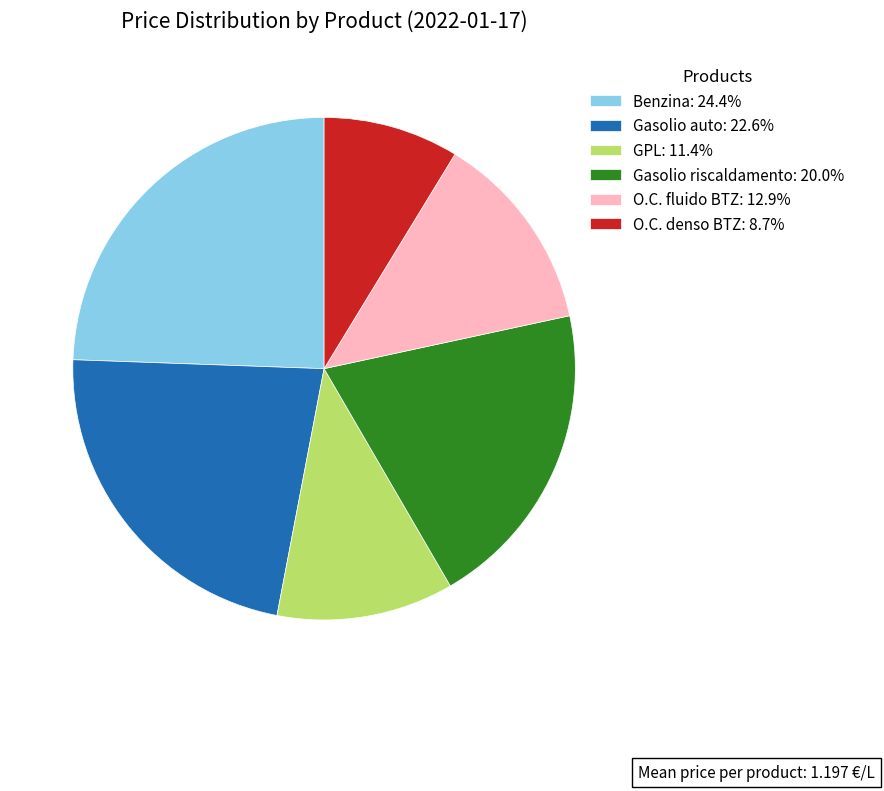

What is the ratio of the value at Benzina: 24.4% to the value at Gasolio auto: 22.6%?

1.1